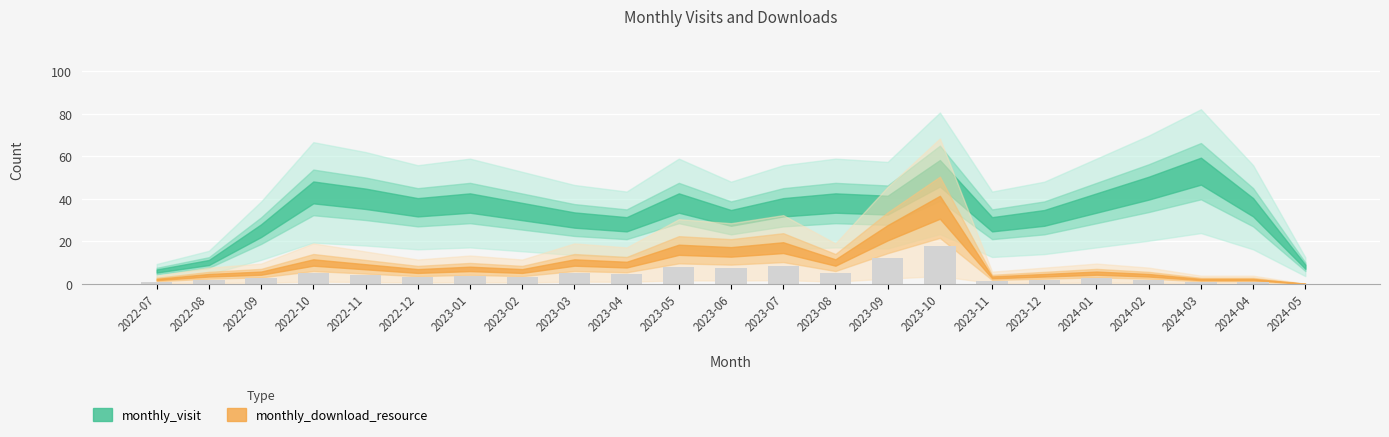

How many values are above zero?

22